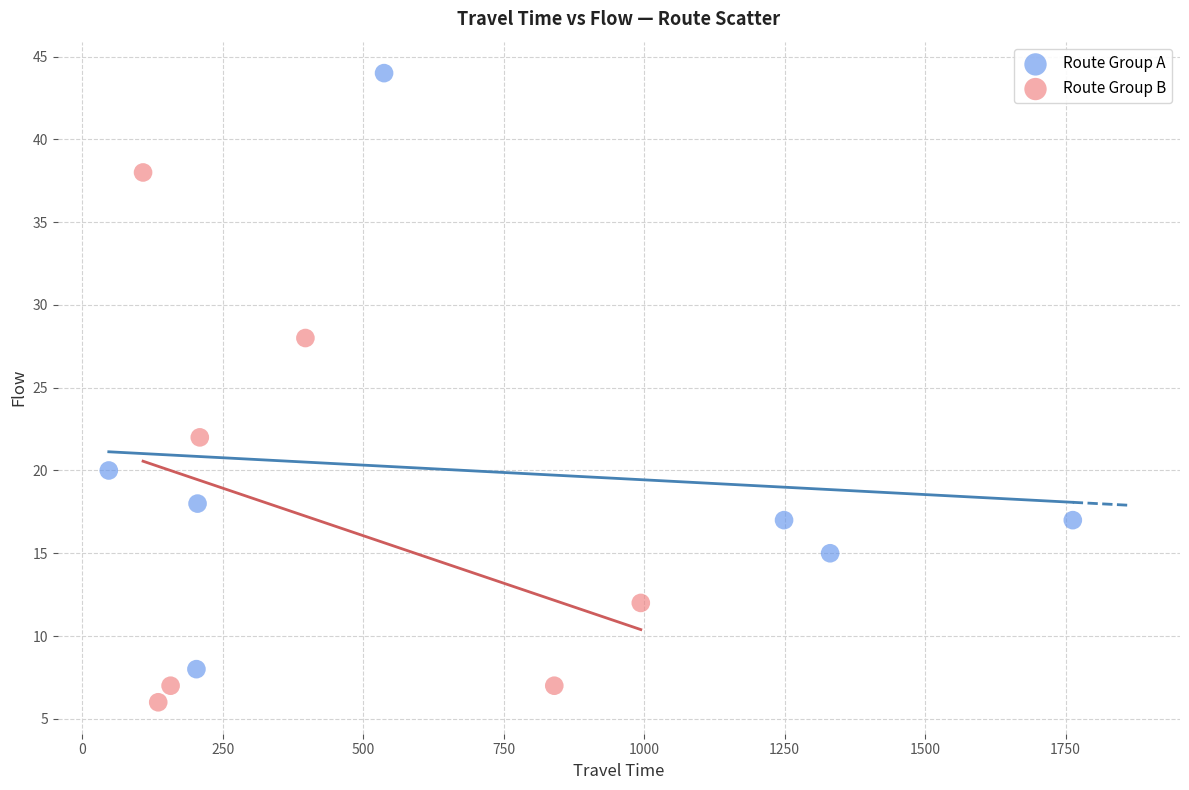

Which series reaches the minimum Y coordinate?

Route Group B